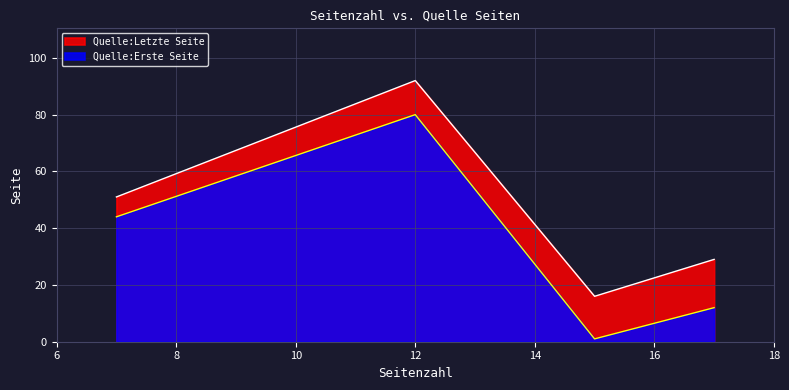

What is the difference between the second highest and second lowest values in the Quelle:Erste Seite series?

32